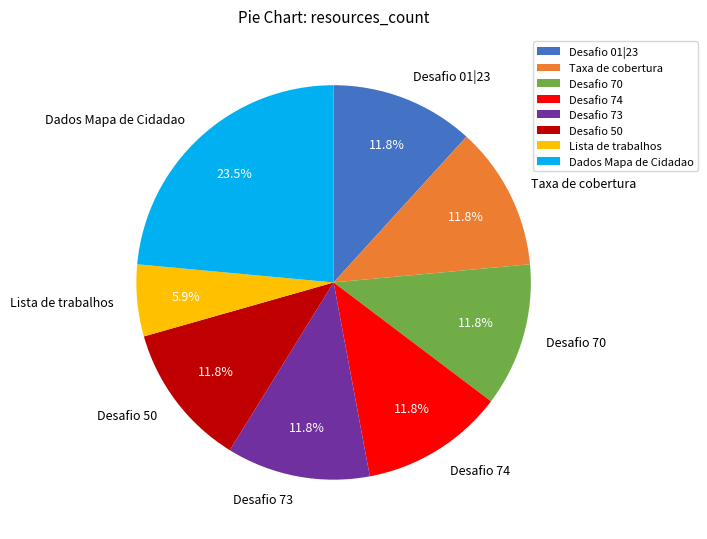

To the nearest percent, what is the combined percentage of Desafio 74 and Taxa de cobertura?

24%